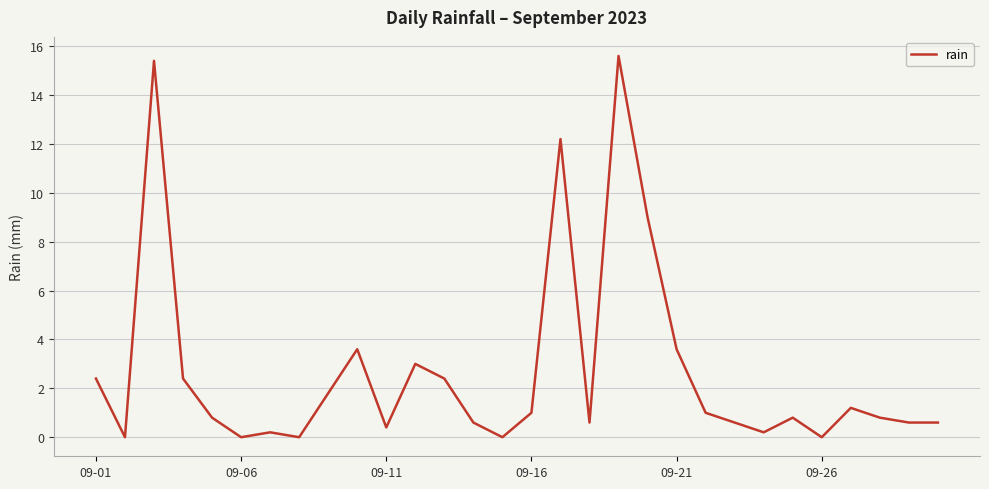

What is the difference between the maximum and minimum values?

15.6